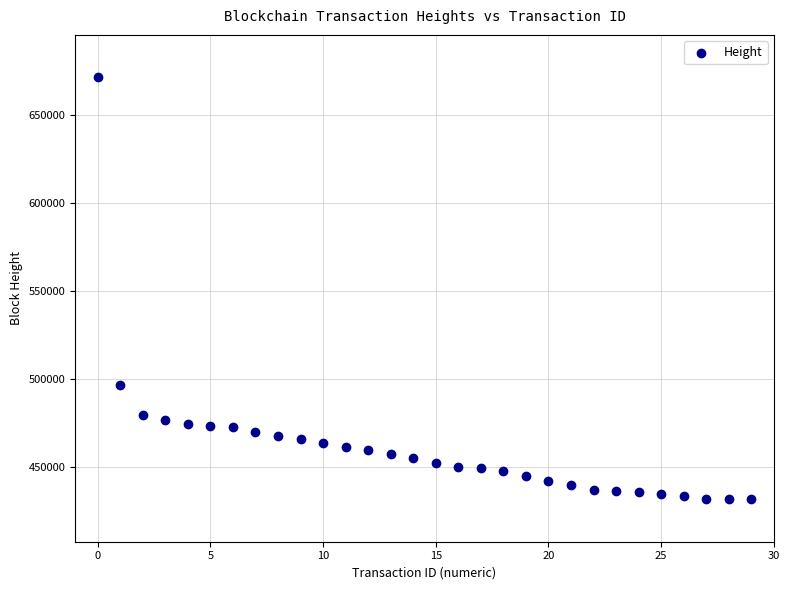

What Y value in the scatter plot is closest to 551774?

496704